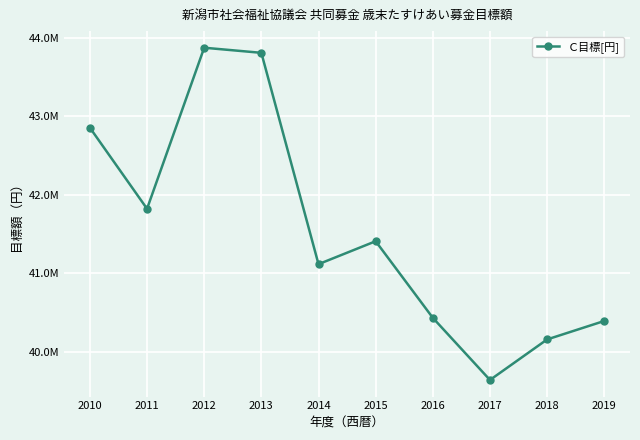

What is the difference between the second highest and minimum values?

4164000